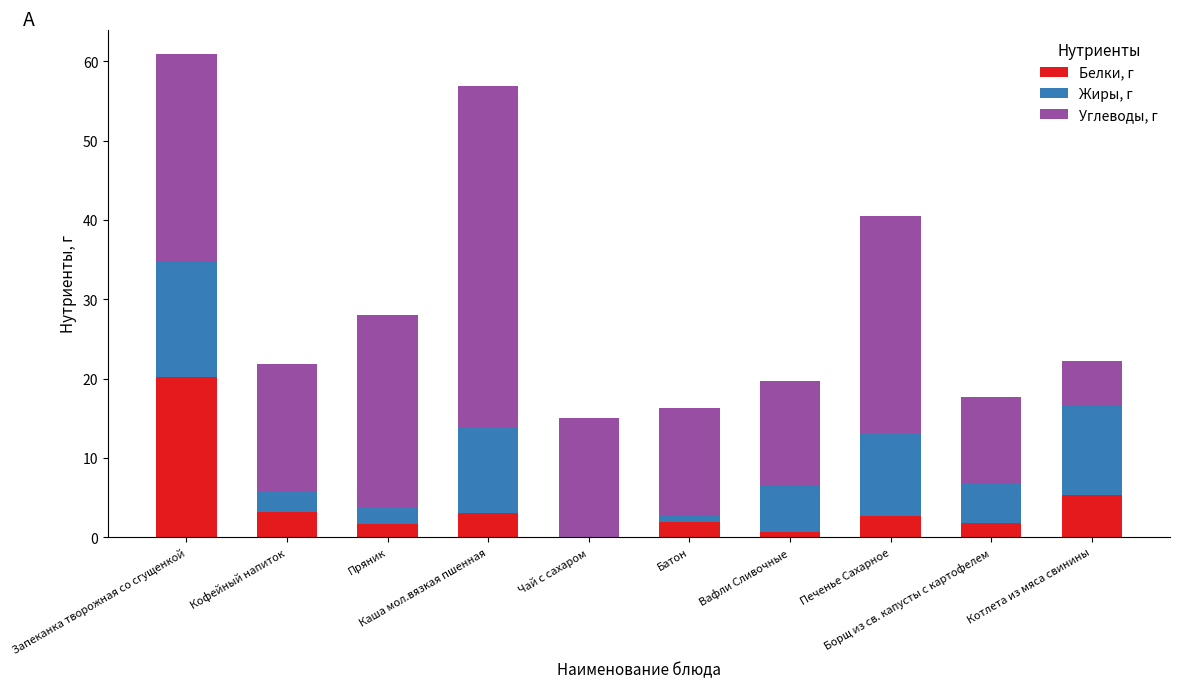

What is the difference between the maximum and minimum values in the Углеводы, г series?

37.3